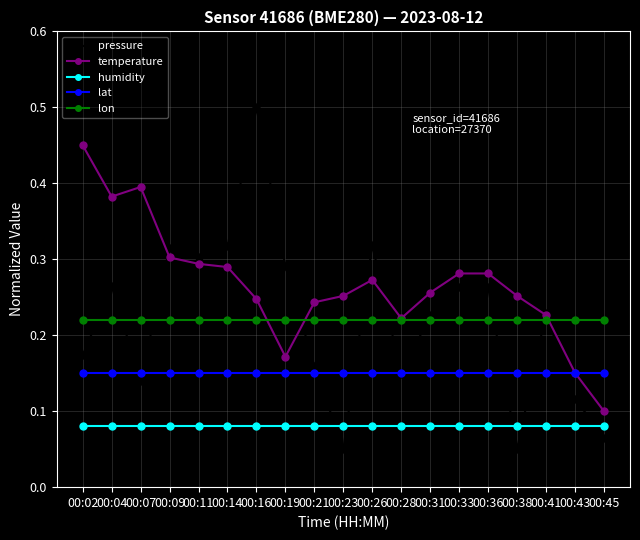

At which category does the chart reach its peak across all series?

00:16